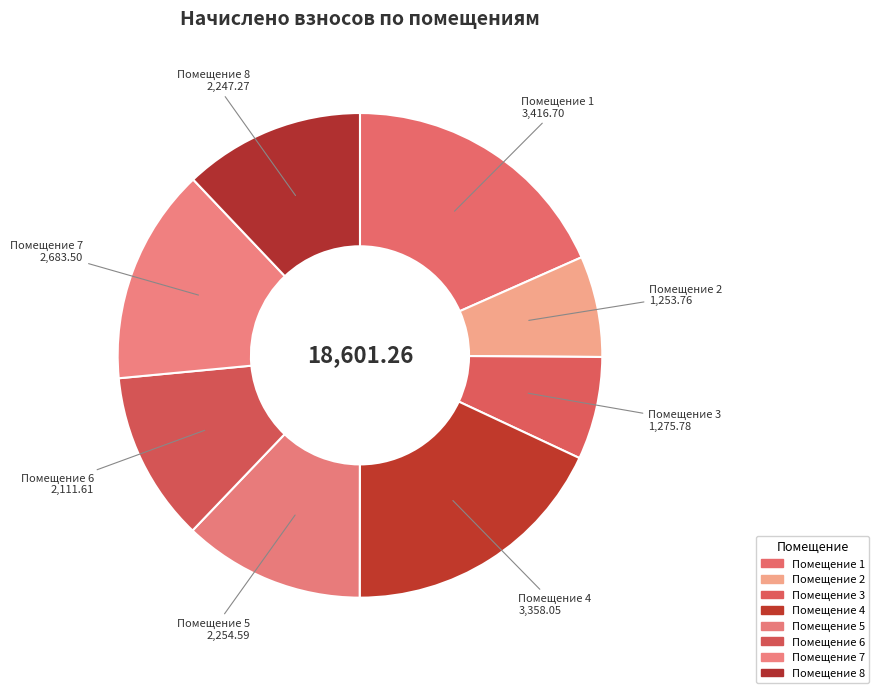

How many segments does this pie chart have?

8